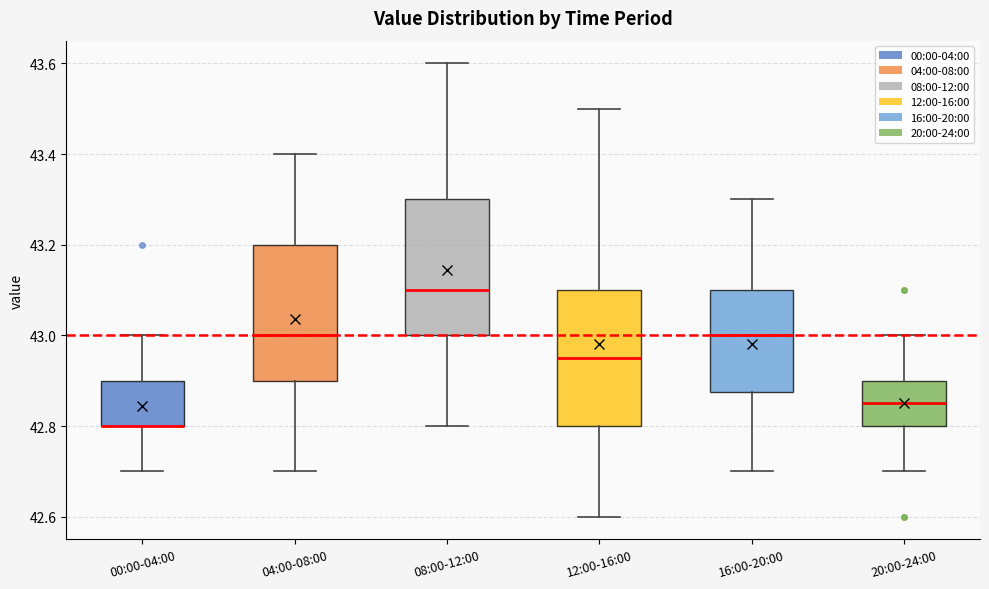

Where does the lower whisker of the box for 16:00-20:00 end on the y-axis? The values are not printed on the chart, so give them approximately, as read against the axis.

42.70